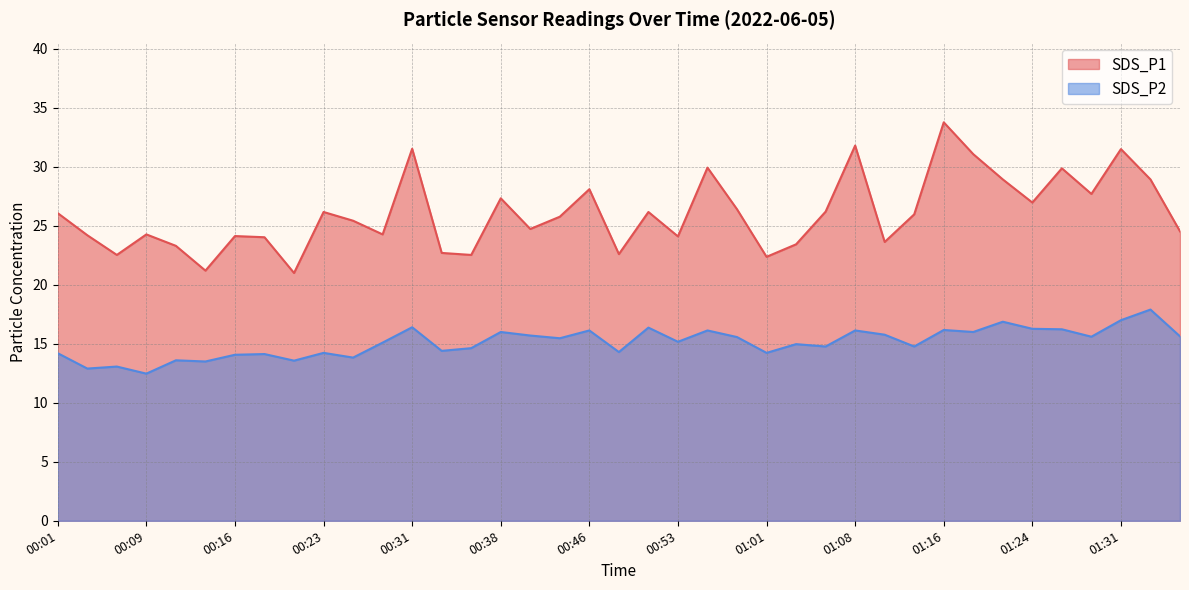

Does the chart display data point markers on the line(s)?

No